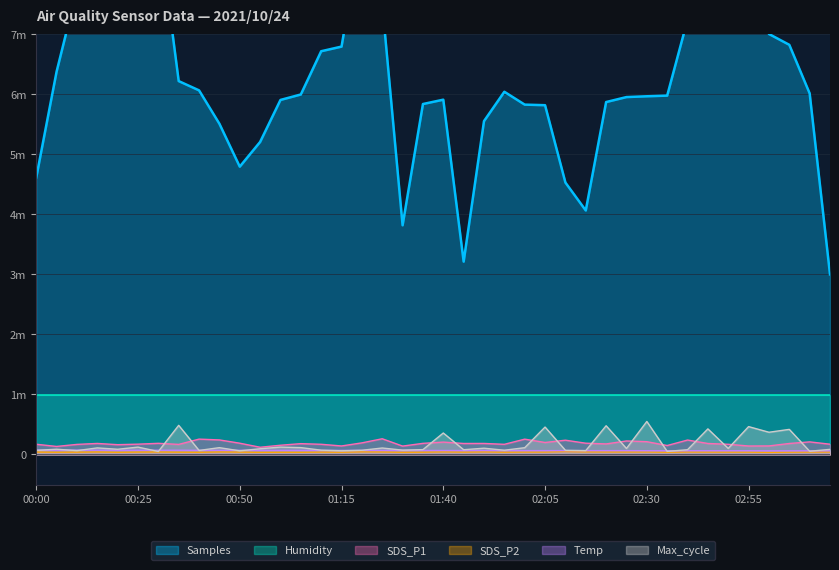

True or false: Max_cycle and SDS_P1 intersect in this chart.

True